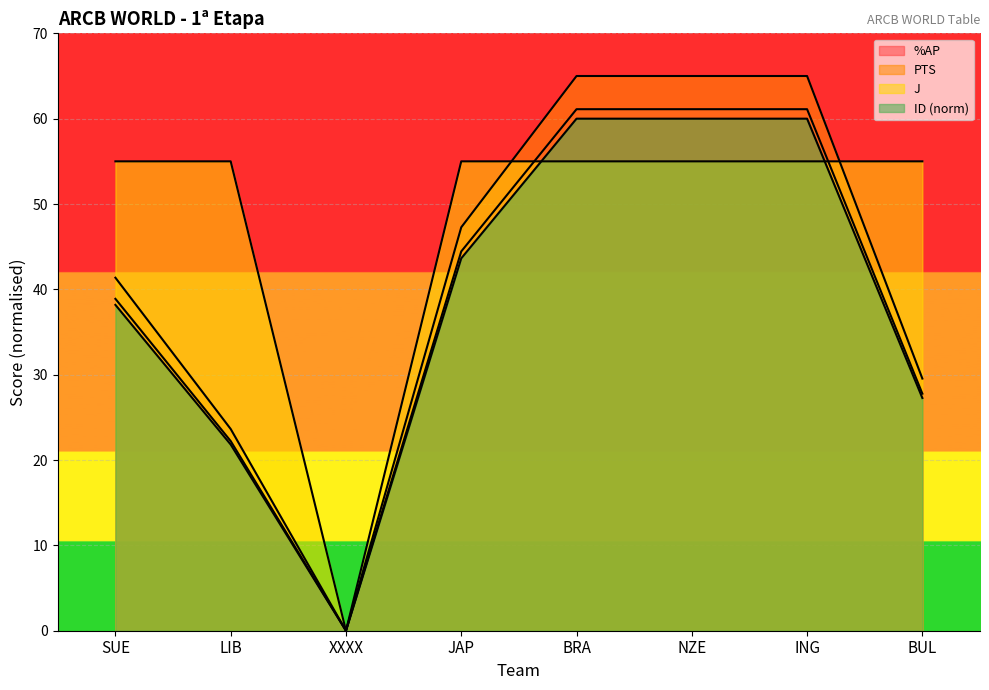

At how many categories does at least one series exceed 50?

7